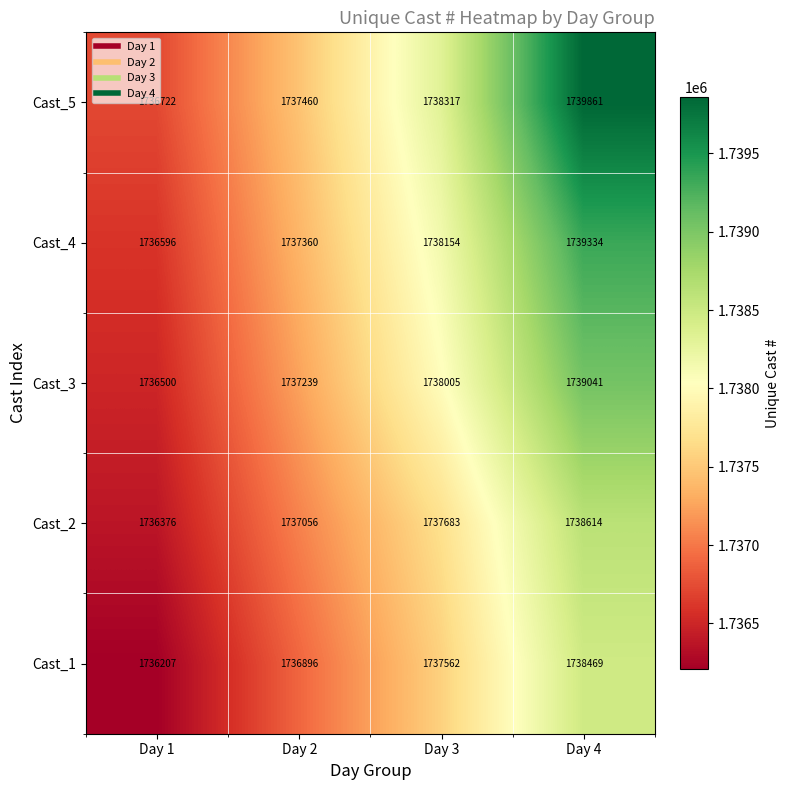

What is the greatest value displayed?

1739861